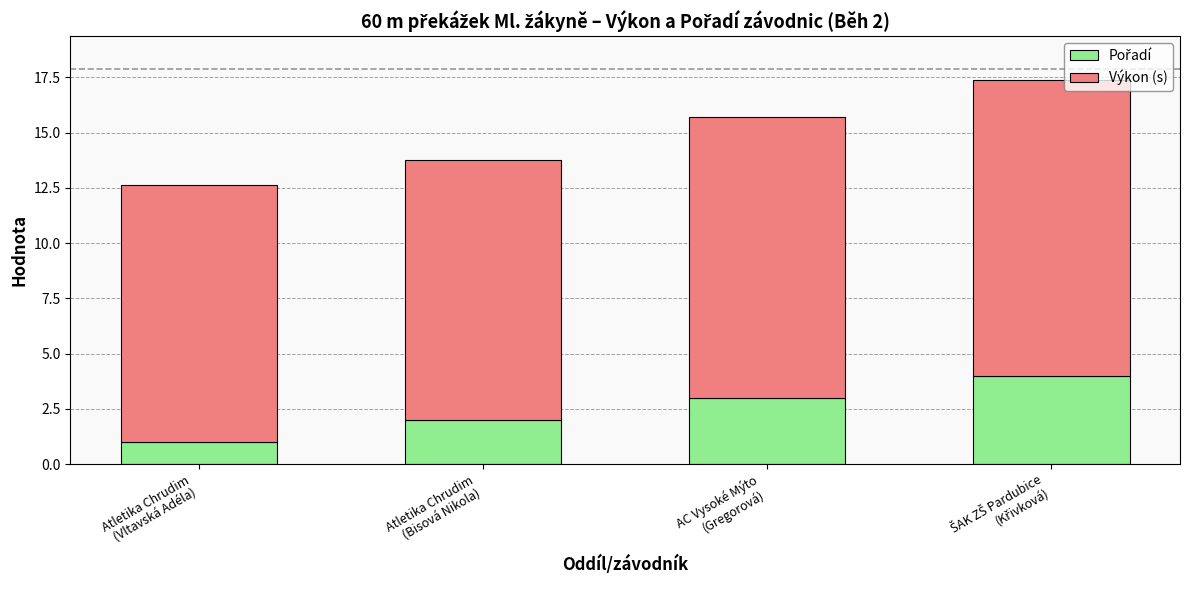

Count the number of categories in the chart.

4